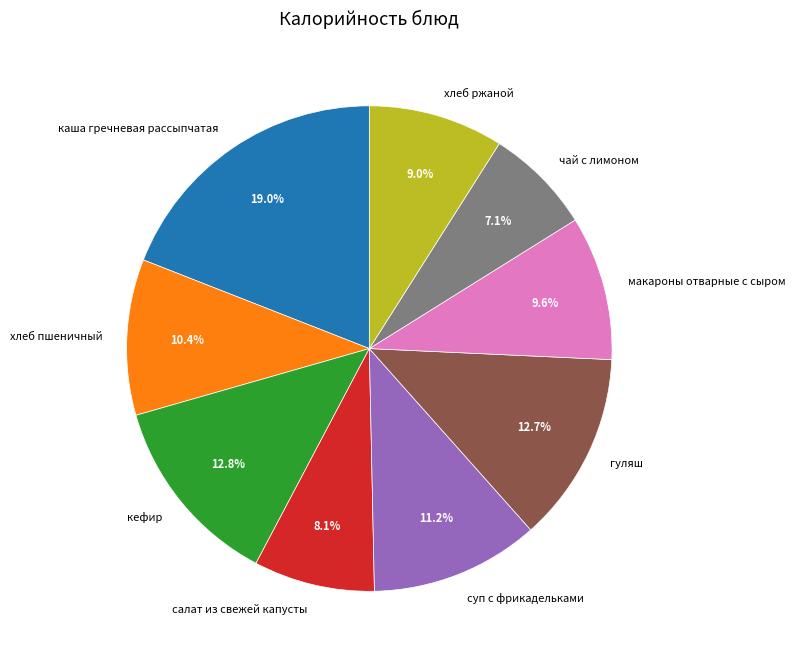

To the nearest percent, what percentage of the pie is кефир?

13%